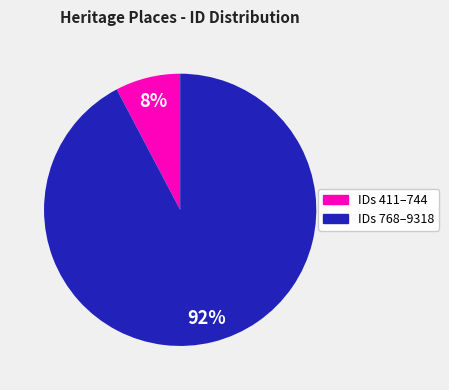

Does any single category account for the majority?

Yes